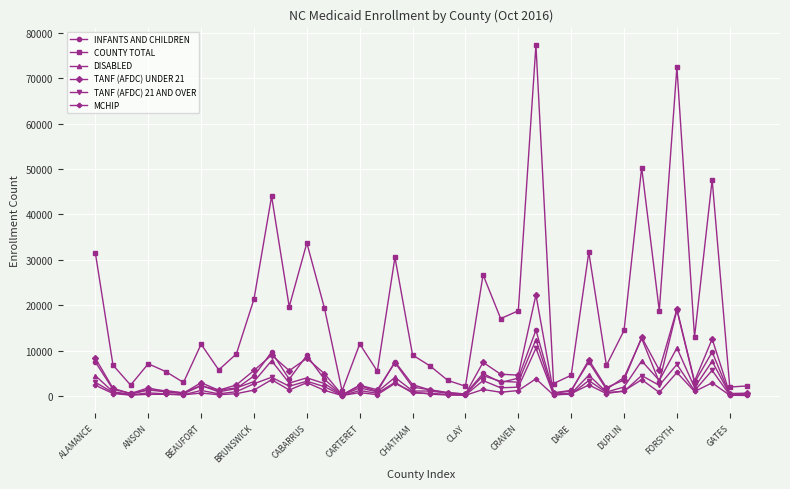

Which series has the largest total across all categories?

COUNTY TOTAL